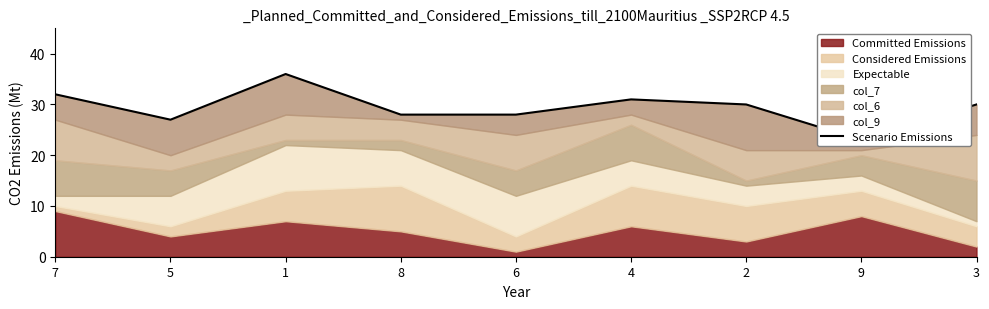

Rank the categories by value from highest to lowest.

1, 7, 4, 2, 3, 8, 6, 5, 9